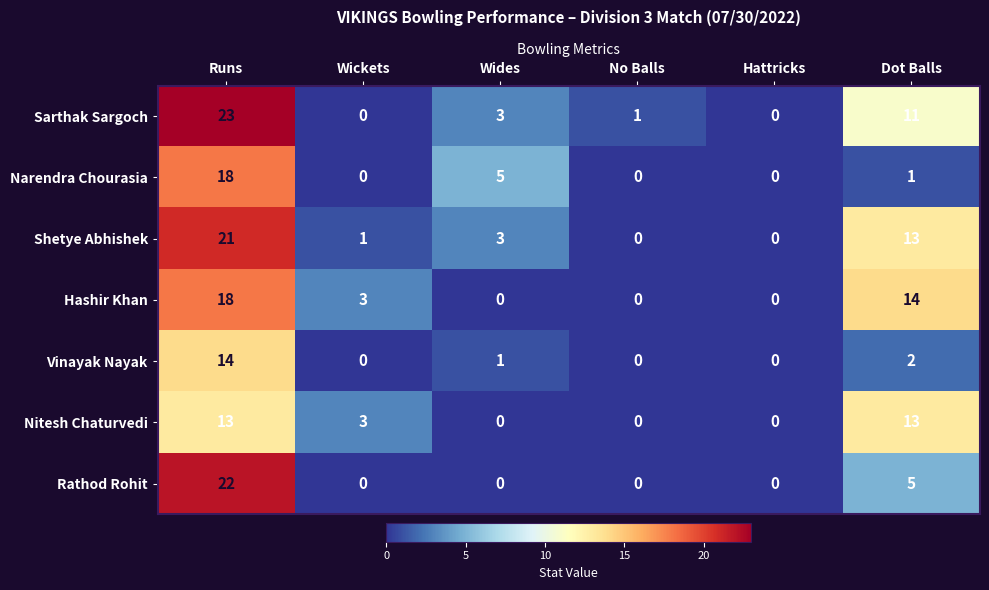

Is it true that Hashir Khan equals 0 at Wides?

True